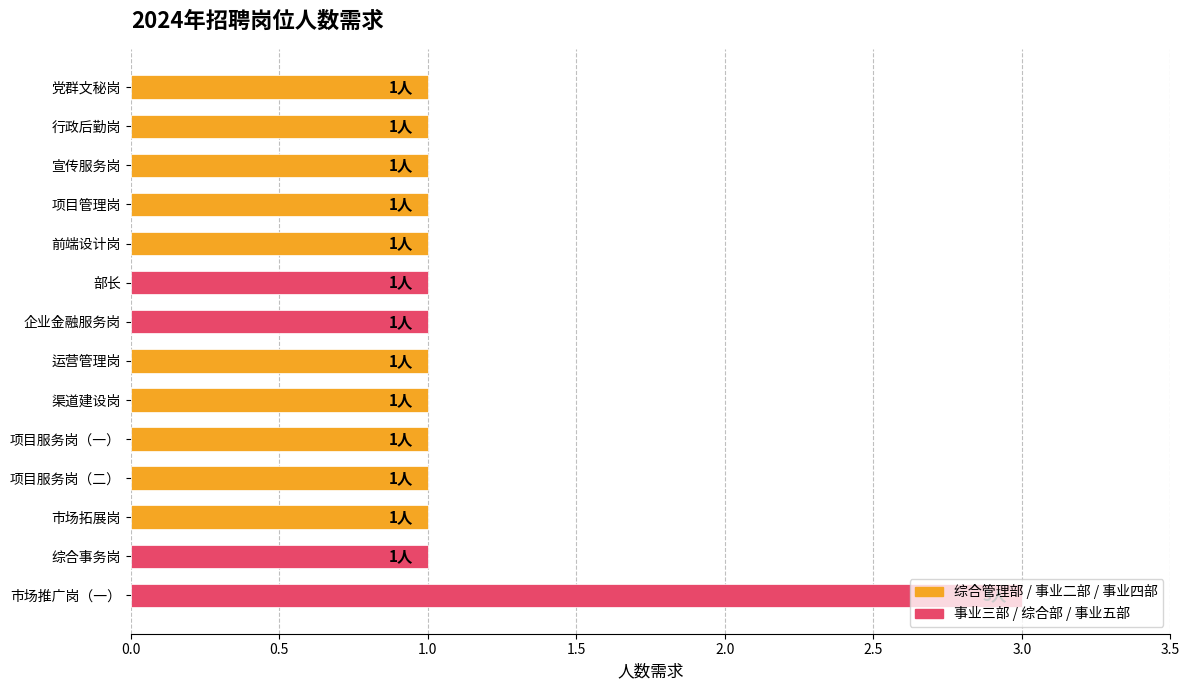

How many values are between 1 and 2?

13